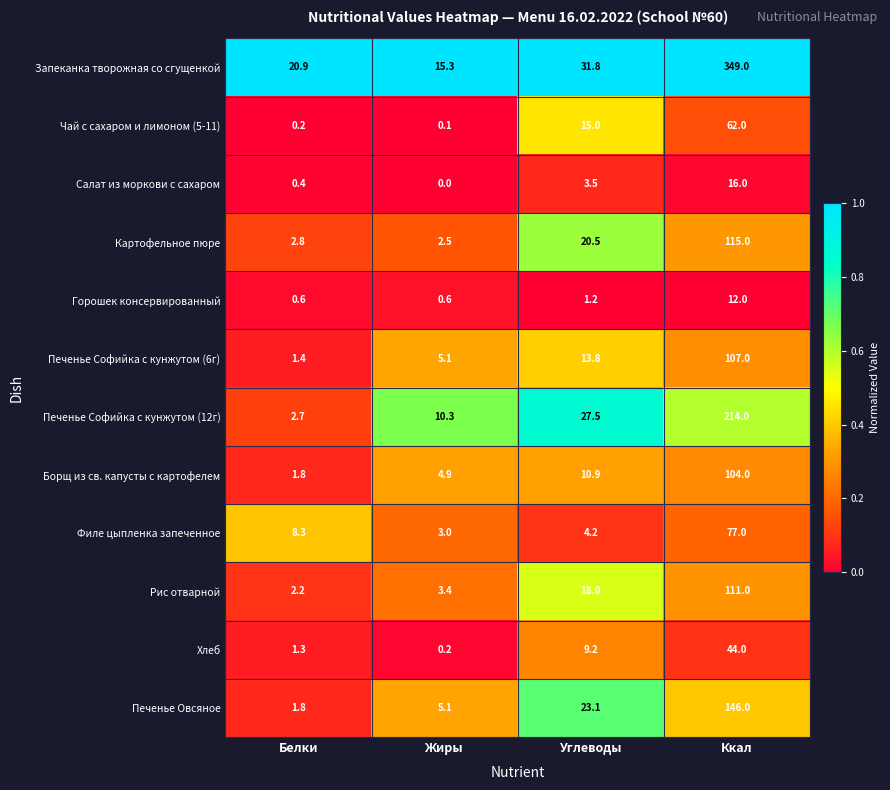

What is the maximum value for Печенье Софийка с кунжутом (12г)?

214.0